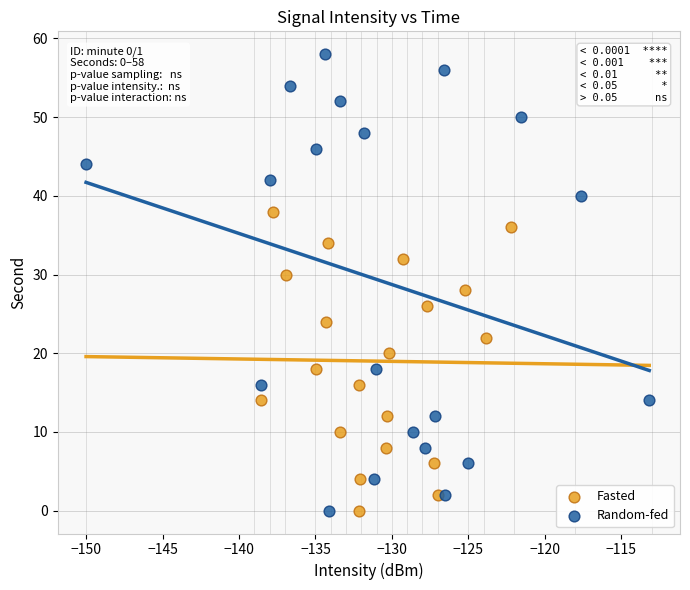

Which series reaches the maximum Y coordinate?

Random-fed